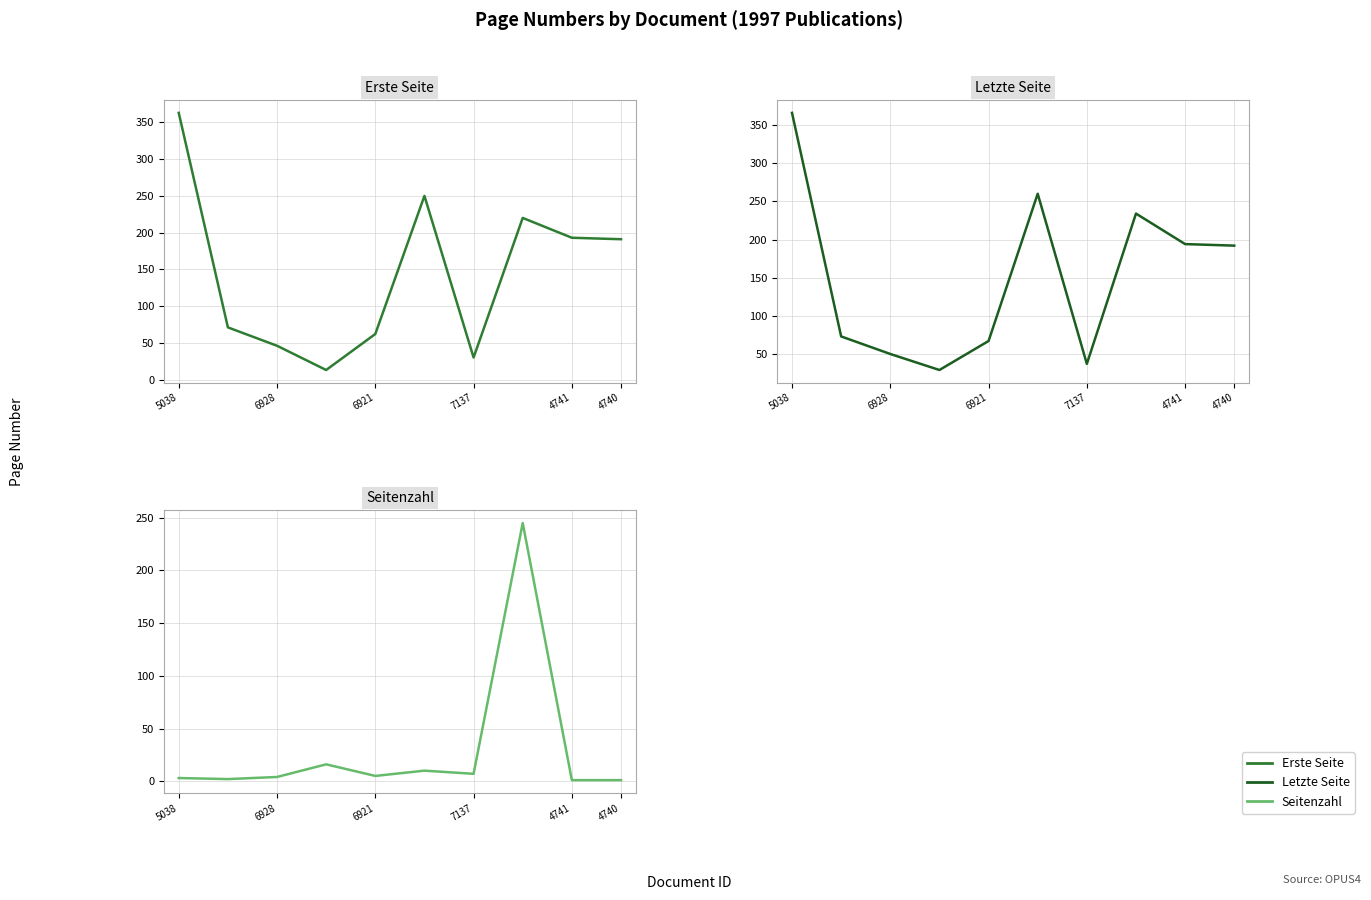

What are all the series names shown in the legend?

Erste Seite, Letzte Seite, Seitenzahl